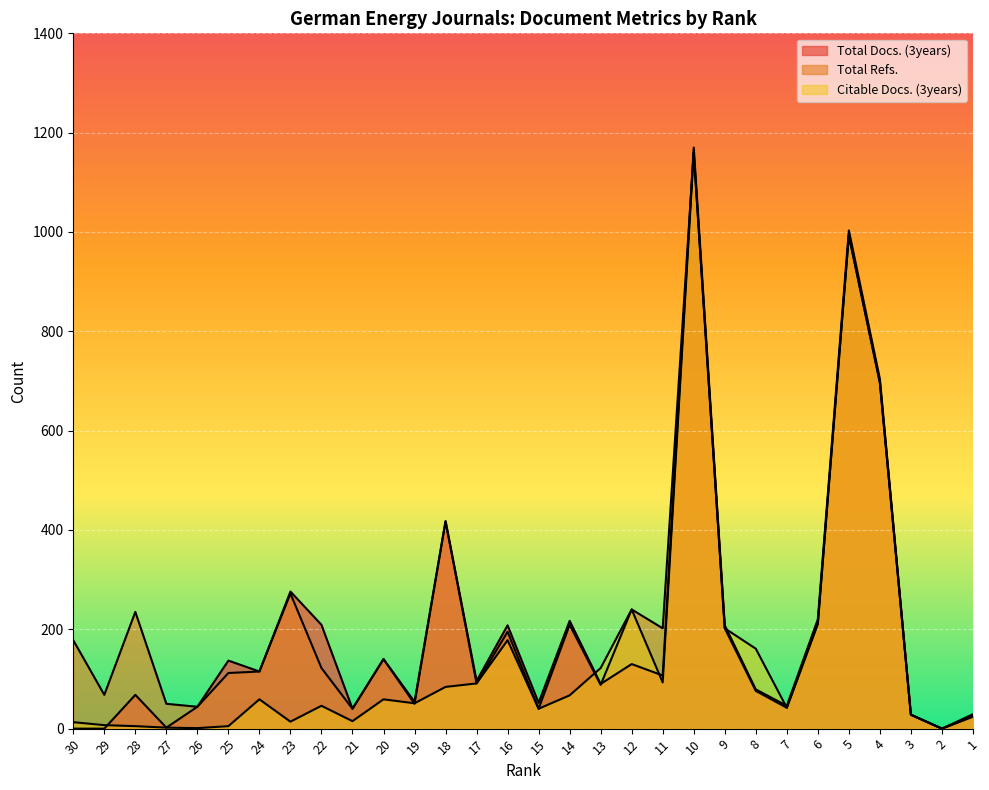

Read the Total Docs. (3years) value at 15, to the nearest 10.

50